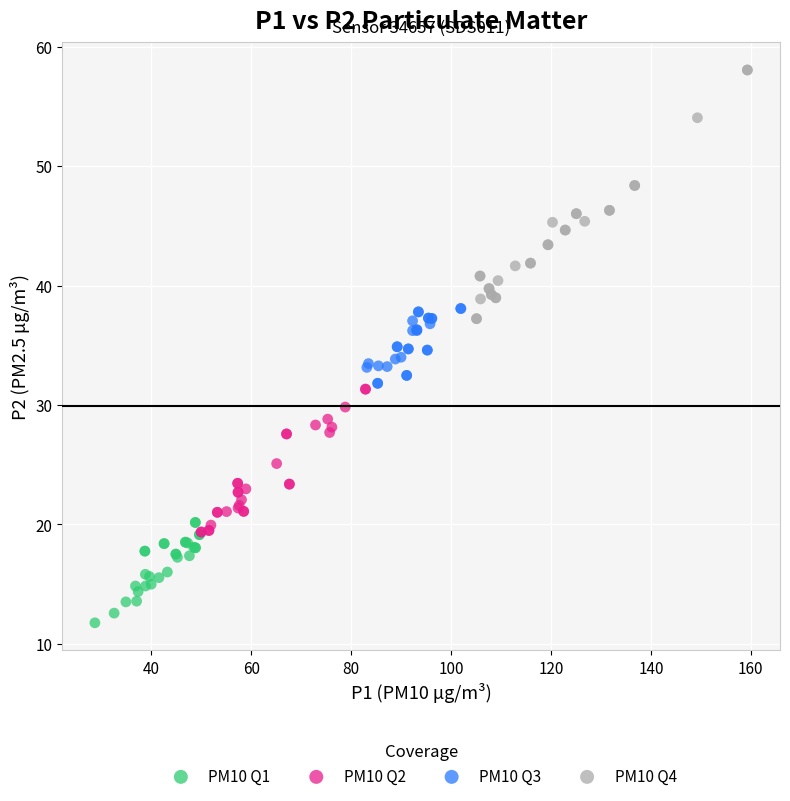

Which series reaches the maximum Y coordinate?

PM10 Q4